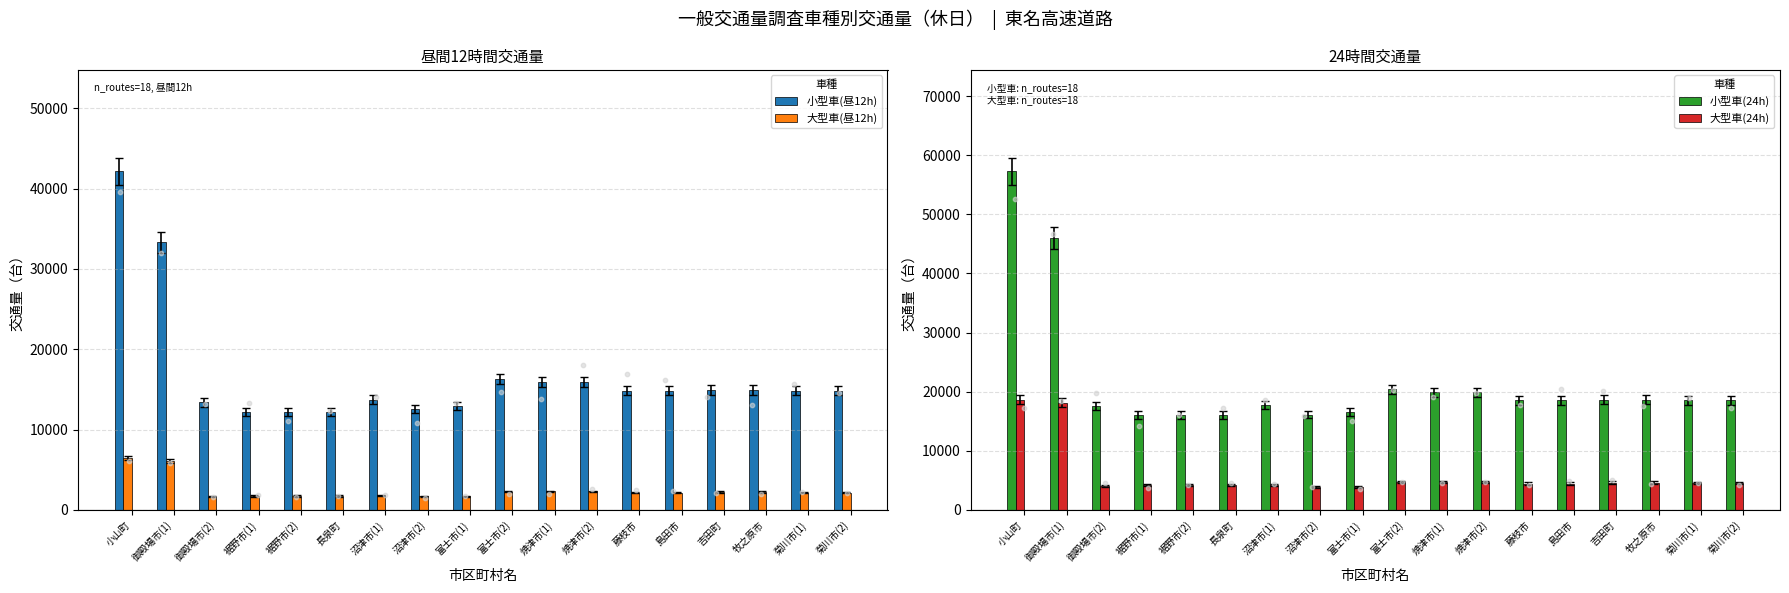

At which category is the sum across all series the highest?

小山町